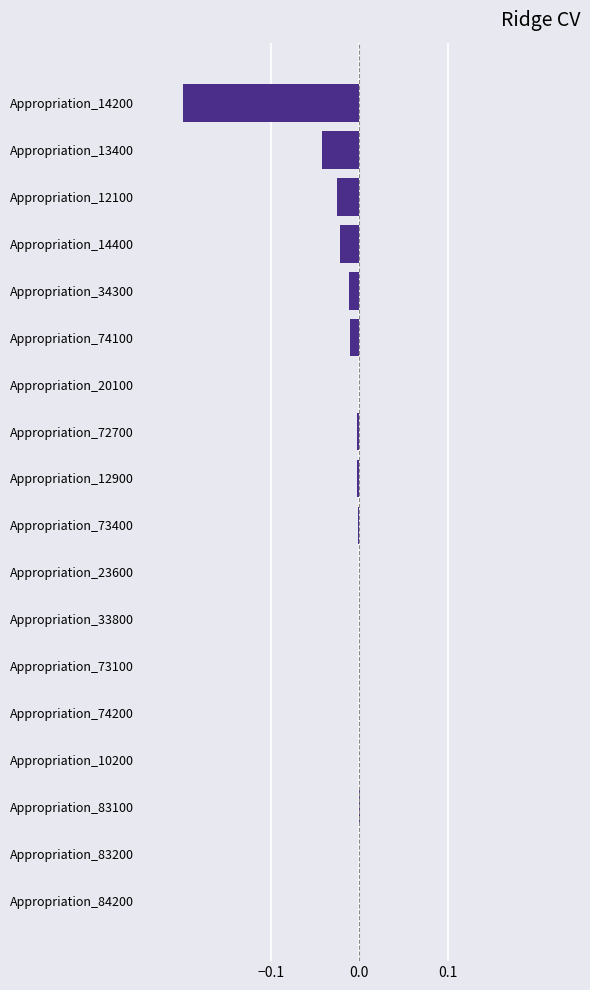

What is the sum of all values?

-0.3